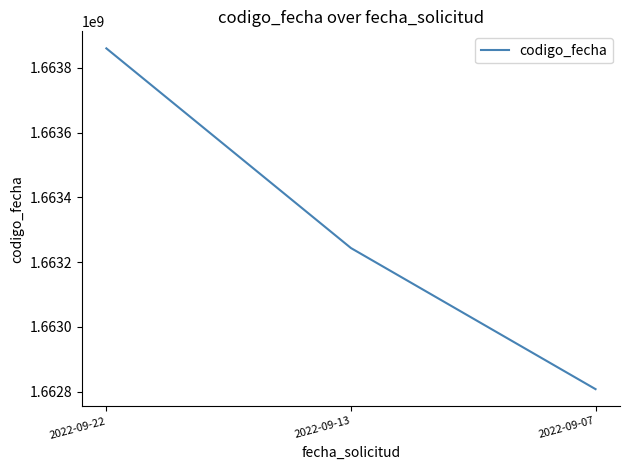

True or false: the data shows 2651223586 at 2022-09-07.

False